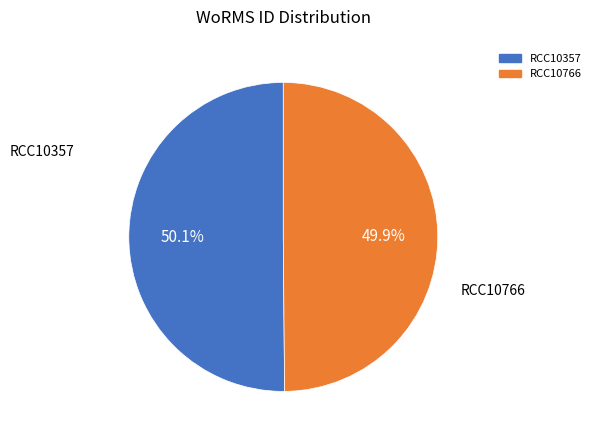

Does any single category account for the majority?

Yes